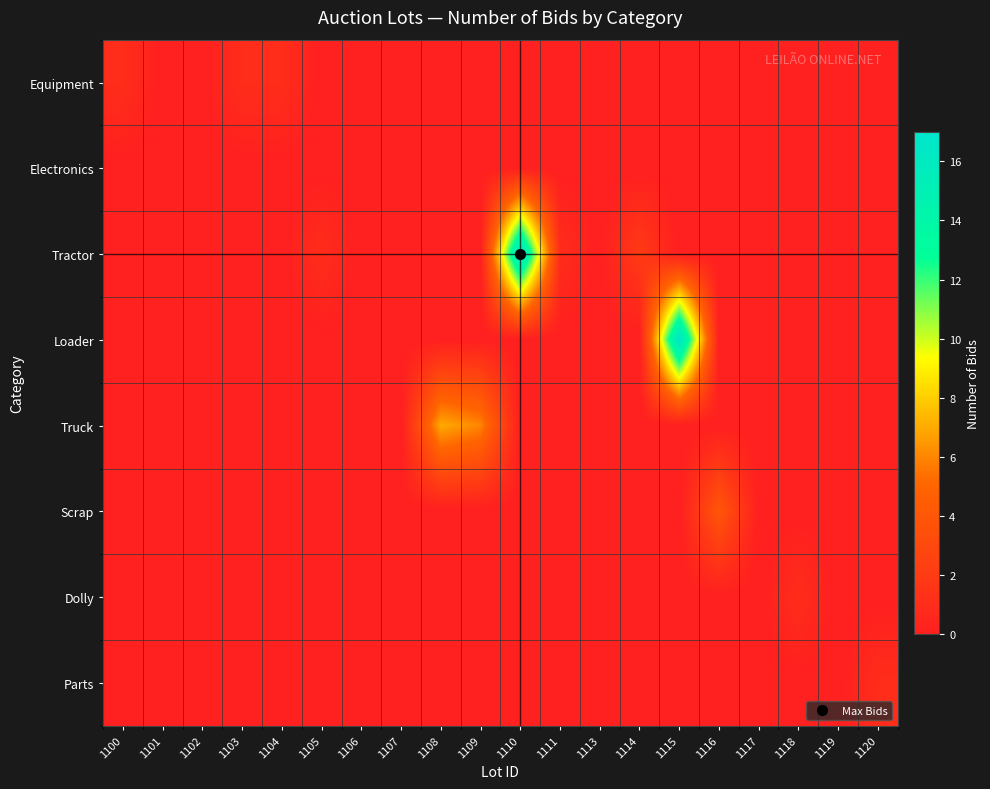

Reading left to right, what are all the values shown in this chart?

Equipment: 1100=1	1101=0	1102=0	1103=1	1104=1	1105=0	1106=0	1107=0	1108=0	1109=0	1110=0	1111=0	1113=0	1114=0	1115=0	1116=0	1117=0	1118=0	1119=0	1120=0
Electronics: 1100=0	1101=0	1102=0	1103=0	1104=0	1105=0	1106=0	1107=0	1108=0	1109=0	1110=0	1111=0	1113=0	1114=0	1115=0	1116=0	1117=0	1118=0	1119=0	1120=0
Tractor: 1100=0	1101=0	1102=0	1103=0	1104=0	1105=1	1106=0	1107=0	1108=0	1109=0	1110=17	1111=1	1113=0	1114=2	1115=0	1116=0	1117=0	1118=0	1119=0	1120=0
Loader: 1100=0	1101=0	1102=0	1103=0	1104=0	1105=0	1106=0	1107=0	1108=0	1109=0	1110=0	1111=0	1113=0	1114=0	1115=17	1116=0	1117=0	1118=0	1119=0	1120=0
Truck: 1100=0	1101=0	1102=0	1103=0	1104=0	1105=0	1106=0	1107=0	1108=7	1109=6	1110=0	1111=0	1113=0	1114=0	1115=0	1116=0	1117=0	1118=0	1119=0	1120=0
Scrap: 1100=0	1101=0	1102=0	1103=0	1104=0	1105=0	1106=0	1107=0	1108=0	1109=0	1110=0	1111=0	1113=0	1114=0	1115=0	1116=4	1117=0	1118=0	1119=0	1120=0
Dolly: 1100=0	1101=0	1102=0	1103=0	1104=0	1105=0	1106=0	1107=0	1108=0	1109=0	1110=0	1111=0	1113=0	1114=0	1115=0	1116=0	1117=0	1118=1	1119=0	1120=0
Parts: 1100=0	1101=0	1102=0	1103=0	1104=0	1105=0	1106=0	1107=0	1108=0	1109=0	1110=0	1111=0	1113=0	1114=0	1115=0	1116=0	1117=0	1118=0	1119=0	1120=1